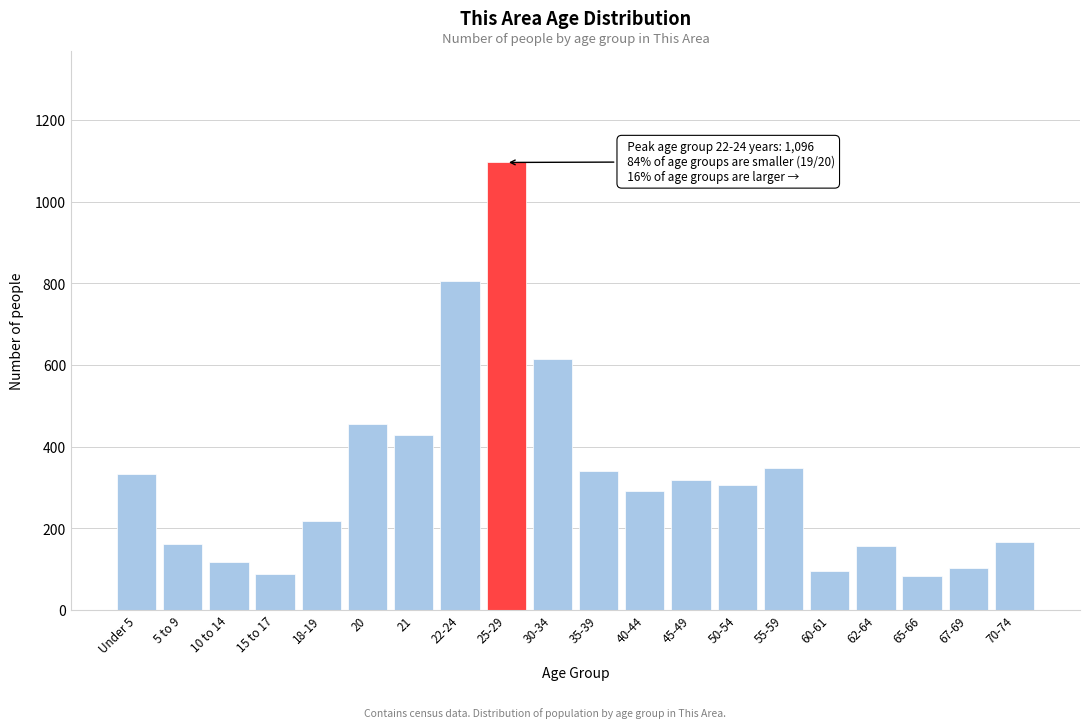

What is the sum of the values at 67-69 and 10 to 14?

220